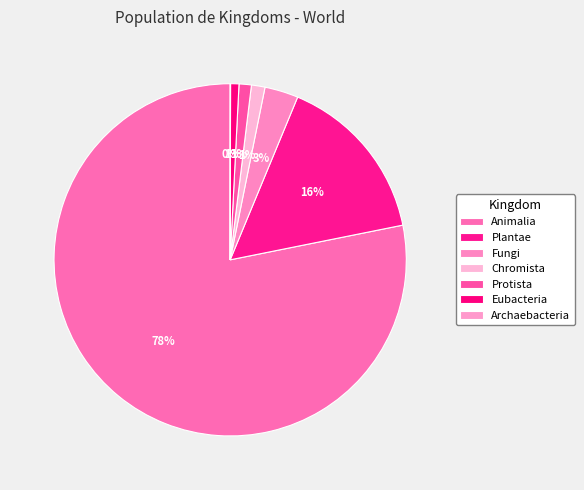

Is it true that Plantae is 16% of the pie?

True